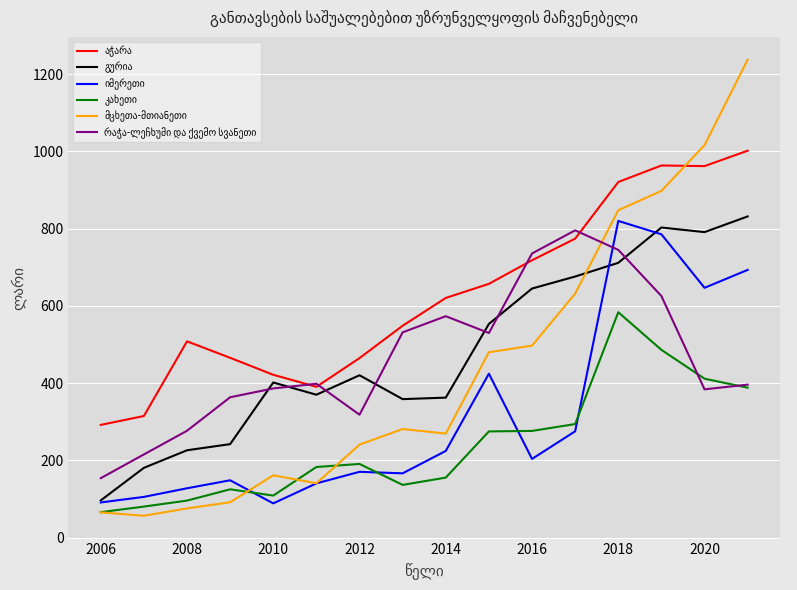

What is the minimum value shown in the chart?

56.4